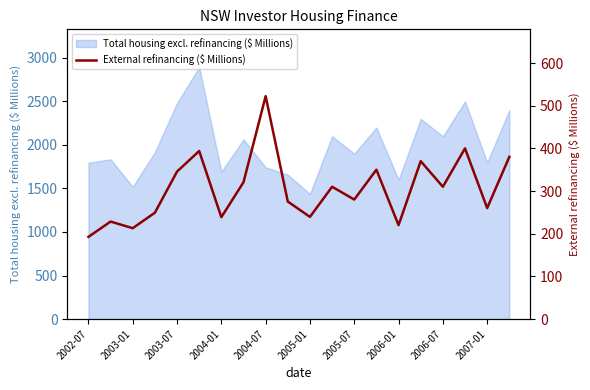

The value of Total housing excl. refinancing ($ Millions) at 2006-01 is 680.9. True or false?

False